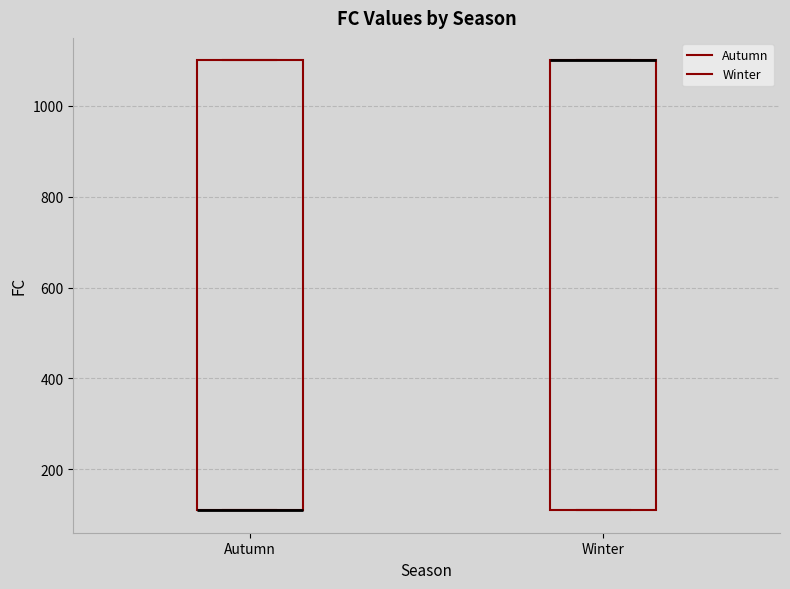

Reading left to right, read every box against the y-axis: the position of its median line, the range the box covers, and the ends of its whiskers. The values are not printed on the chart, so give them approximately, as read against the axis.

Autumn: median 120 (drawn on the box's lower edge), box 120 to 1100, whiskers 120 to 1100
Winter: median 1100 (drawn on the box's upper edge), box 120 to 1100, whiskers 120 to 1100